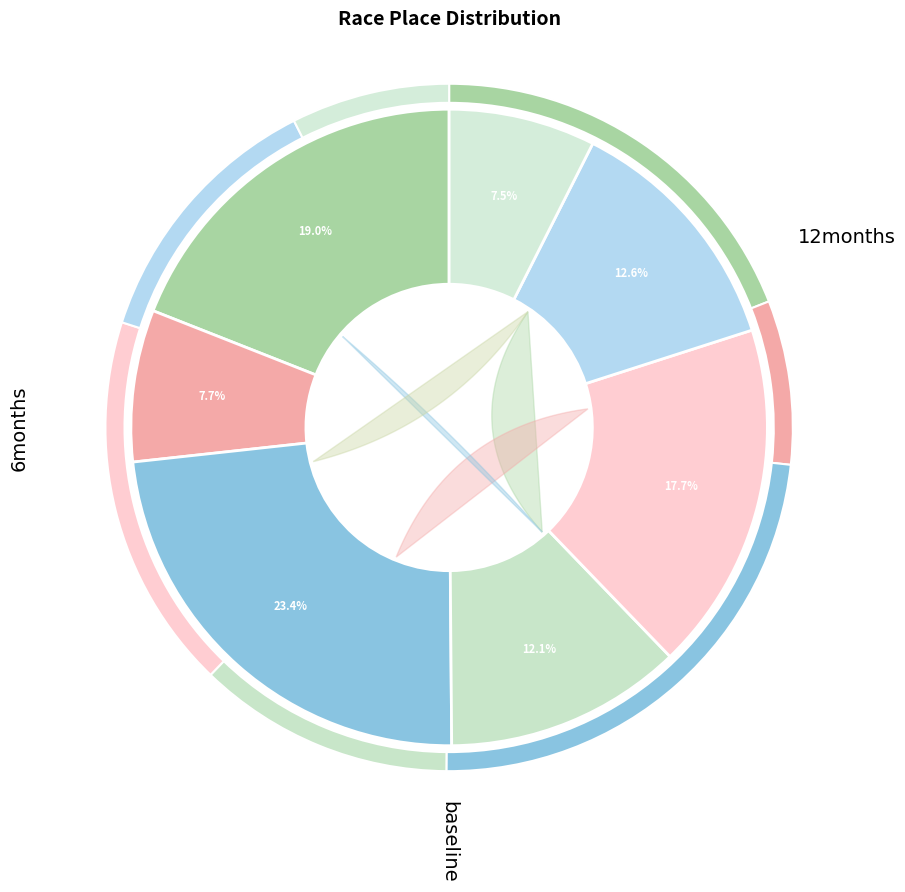

How many slices are in this pie chart?

7